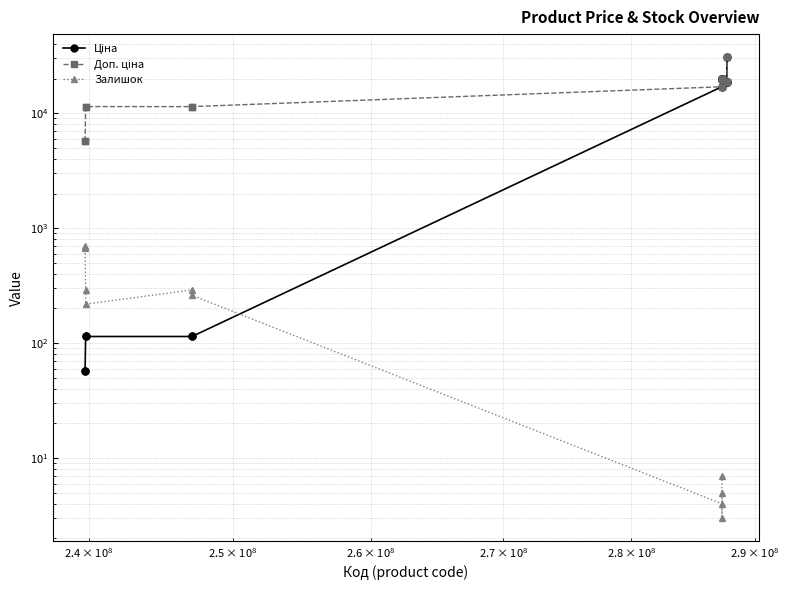

Is the value of Залишок at 8 greater than the value of Доп. ціна at 14?

No